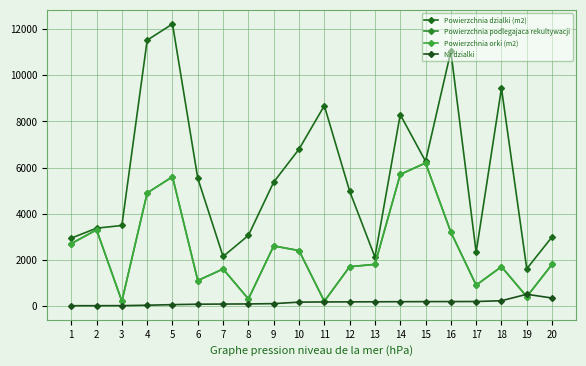

Does the chart have visible grid lines?

Yes